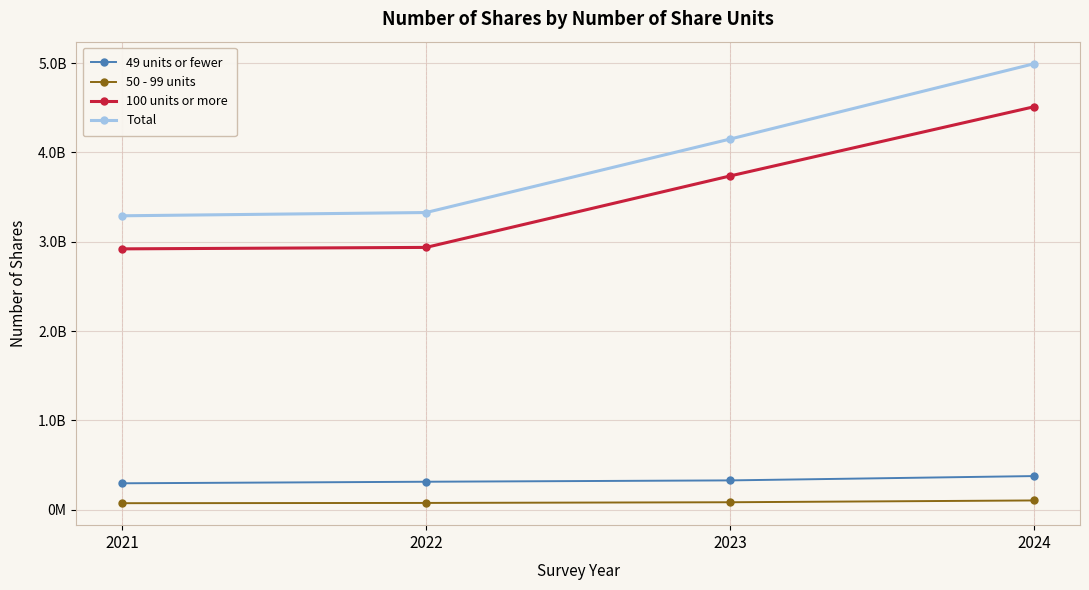

What is the value of the 100 units or more point at the 2nd from the left?

2936544121